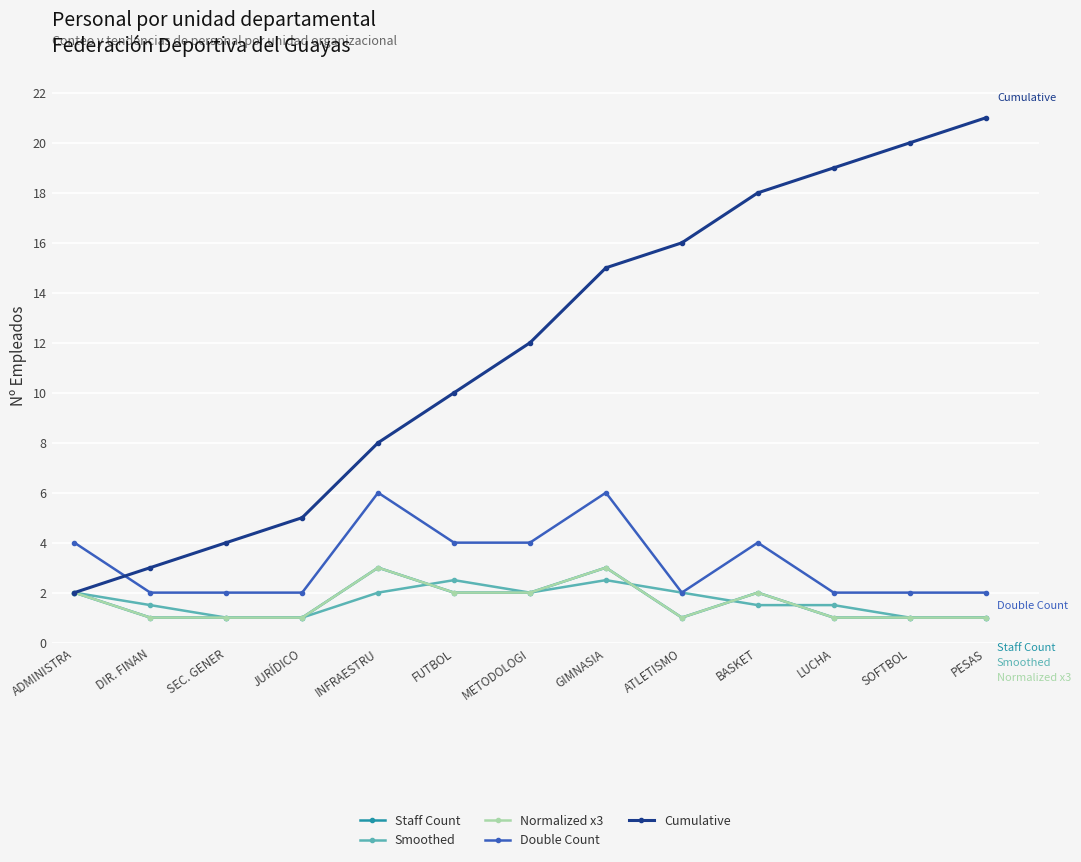

The value of Double Count at METODOLOGI is 2.0. True or false?

False